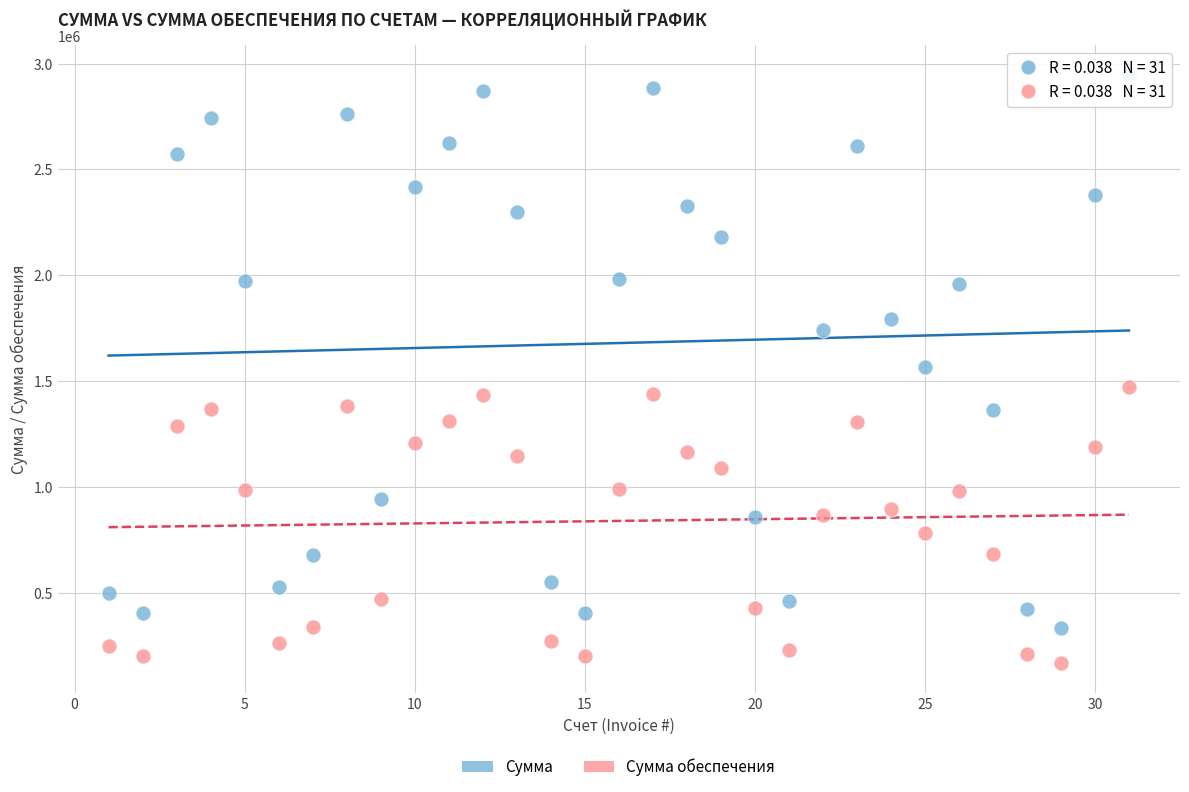

Which series has the widest spread of Y values?

Сумма